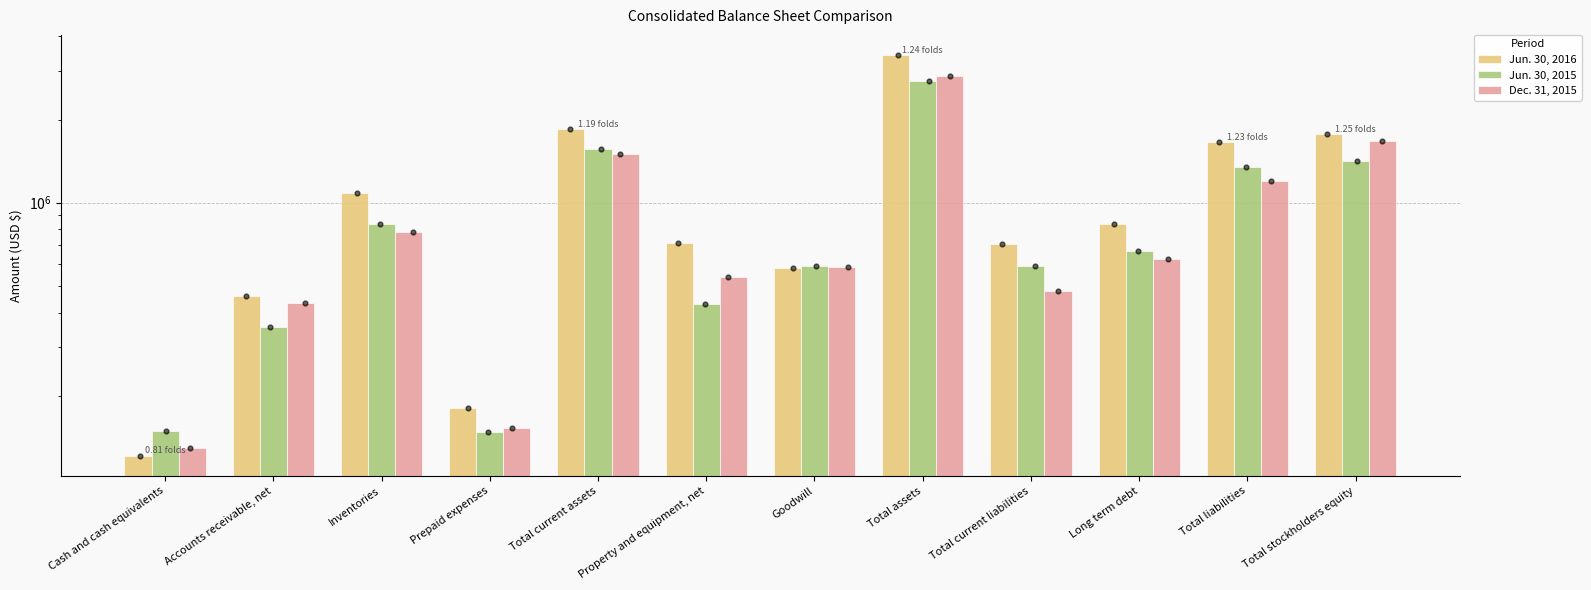

What is the total value across all series at Total stockholders equity?

4855150